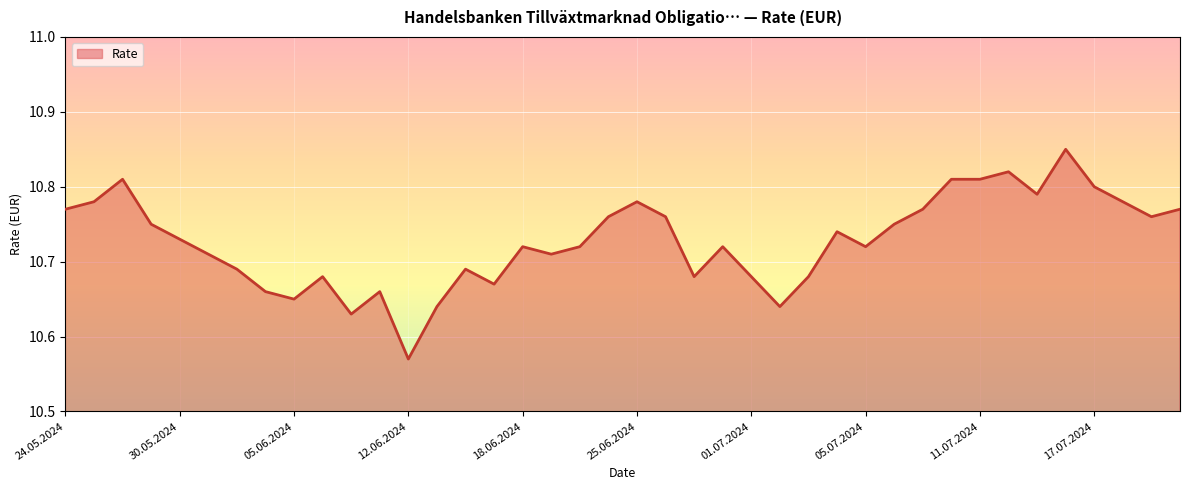

What is the difference between the maximum and minimum values?

0.3